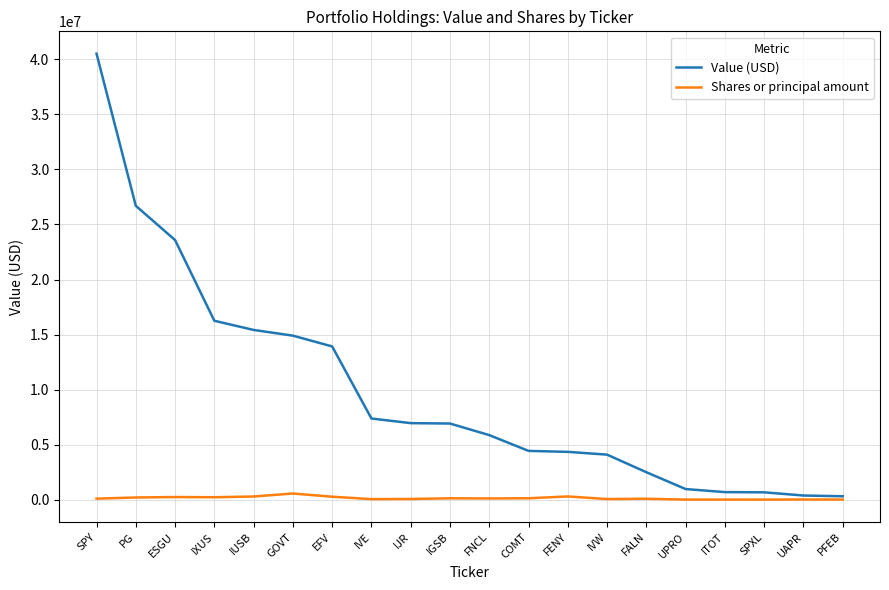

Is it true that Shares or principal amount equals 83255 at FALN?

True